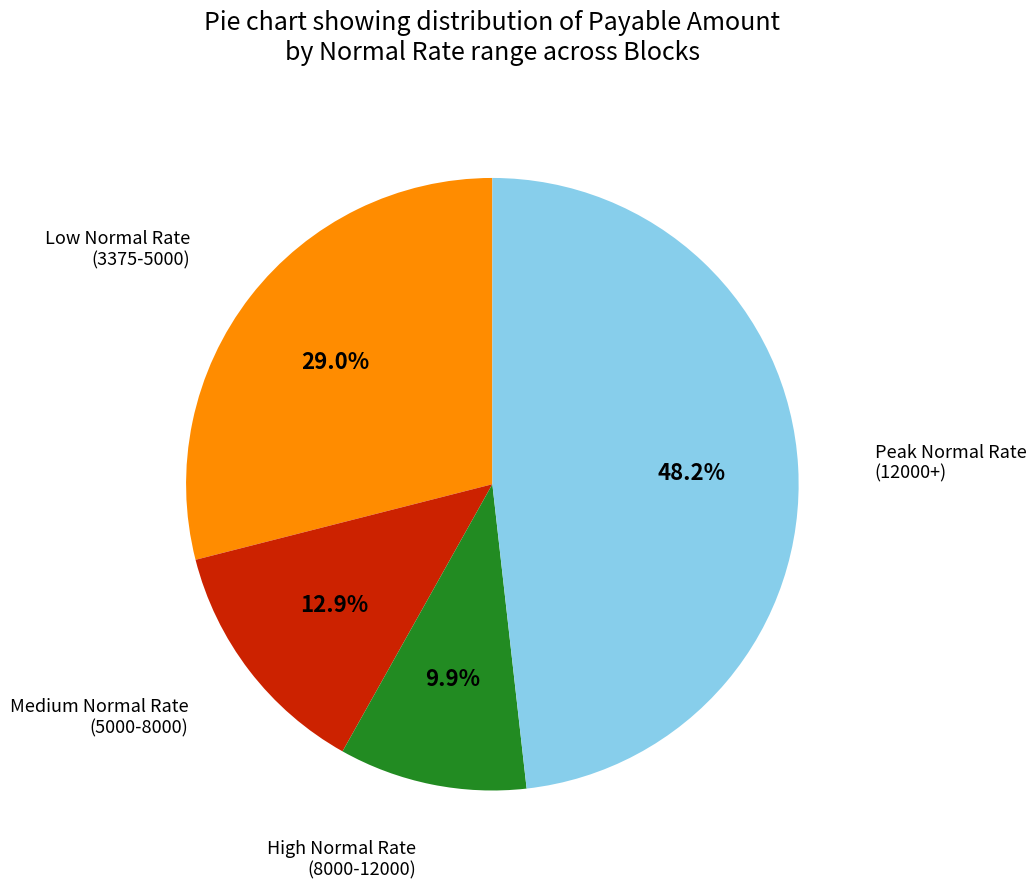

Rank the categories by value from highest to lowest.

Peak Normal Rate (12000+), Low Normal Rate (3375-5000), Medium Normal Rate (5000-8000), High Normal Rate (8000-12000)